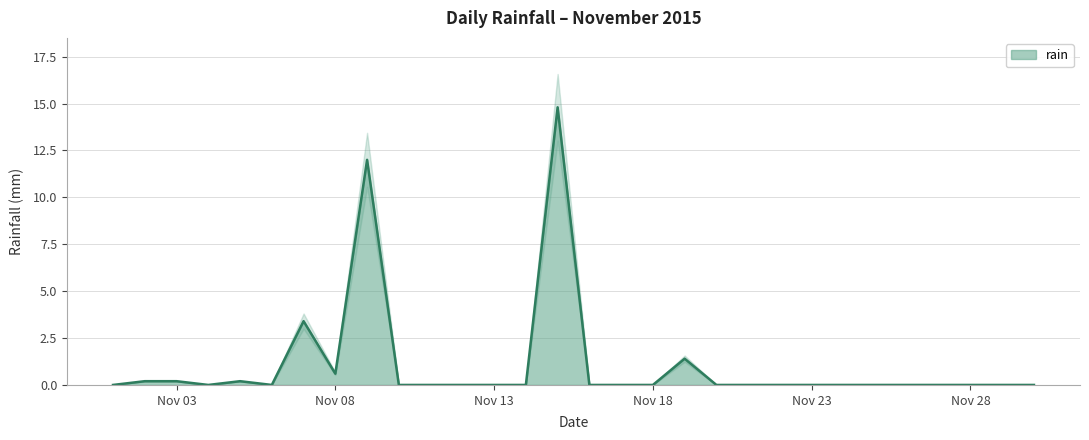

What is the maximum value for rain?

14.8